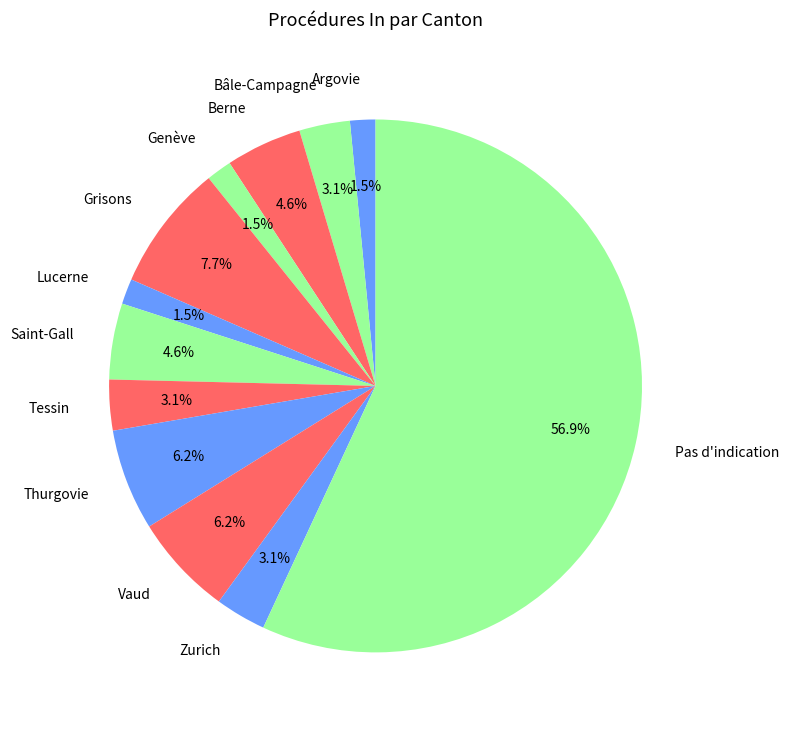

To the nearest percent, what is the average slice percentage?

8%